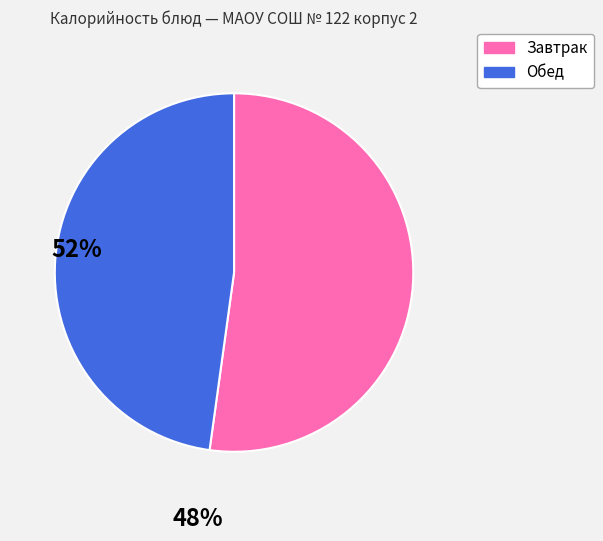

Rank the categories by value from highest to lowest.

Завтрак, Обед